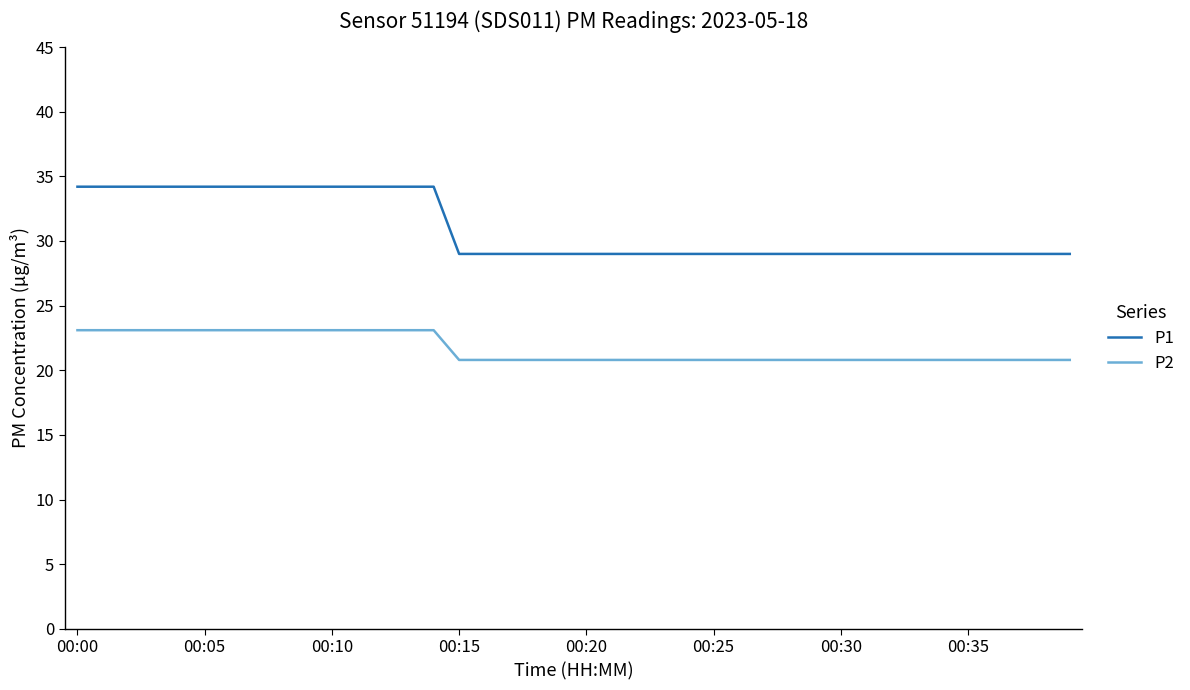

True or false: P2 and P1 intersect in this chart.

False